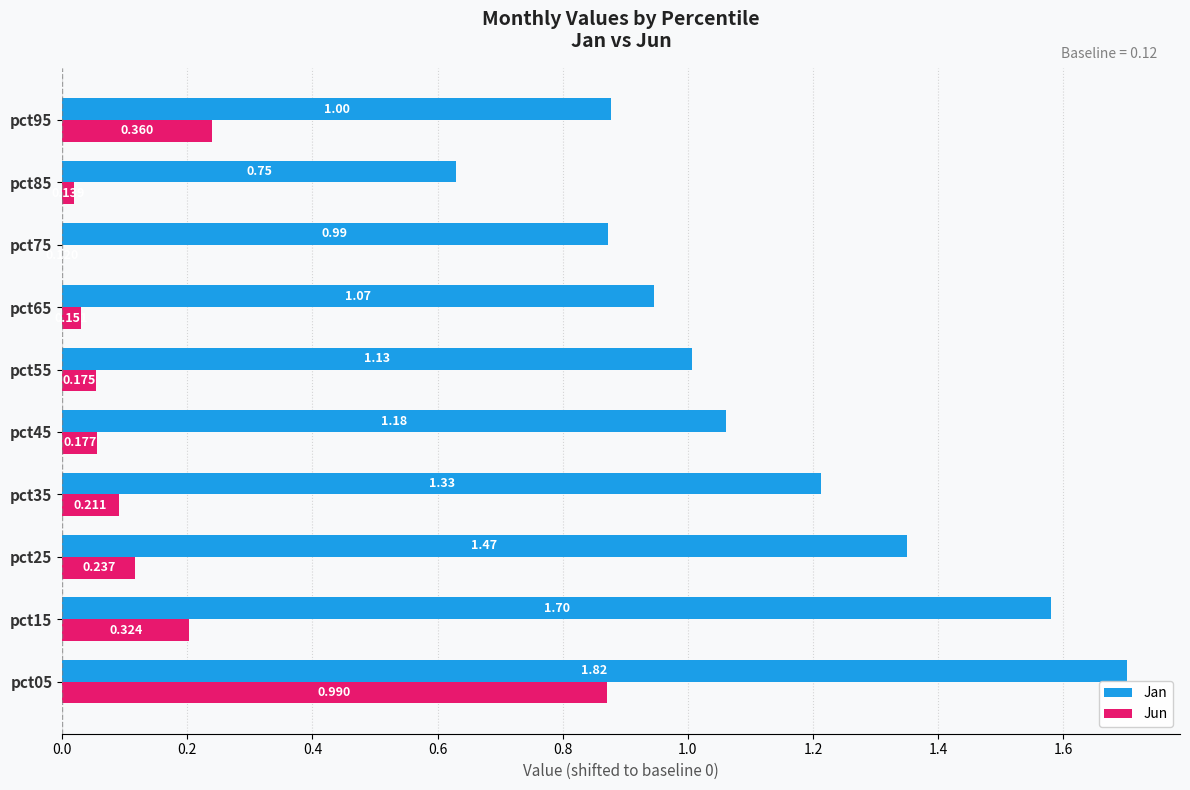

Between pct05 and pct85, which series saw the biggest shift?

Jan